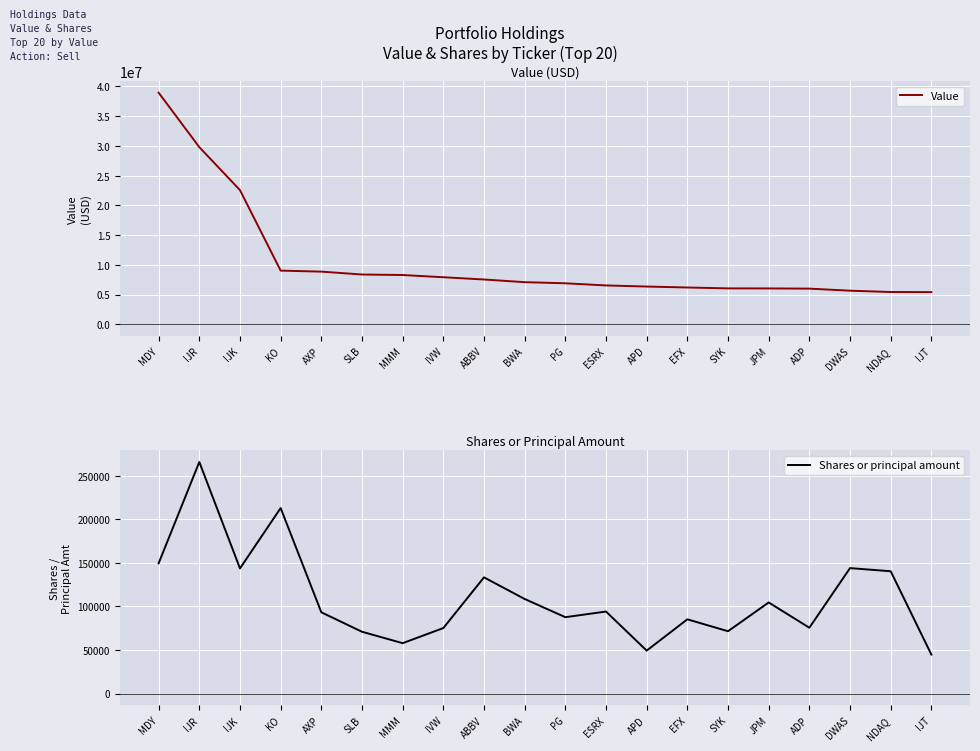

Reading left to right, what are all the values shown in this chart?

Value: 38952000	29792000	22561000	9019000	8849000	8365000	8281000	7905000	7526000	7076000	6888000	6526000	6340000	6179000	6031000	6023000	5990000	5642000	5421000	5403000
Shares or principal amount: 149495	265783	143630	212905	93272	70921	57814	75149	133349	108540	87639	94123	49292	85181	71522	104538	75553	143973	140361	44731